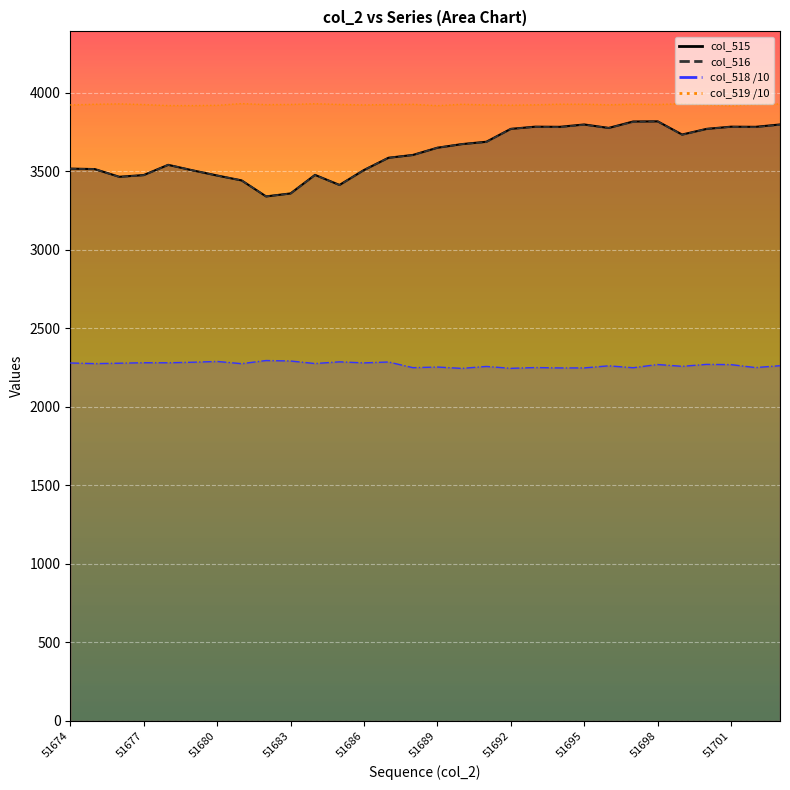

What is the difference between the maximum and second lowest values in the col_515 series?

459